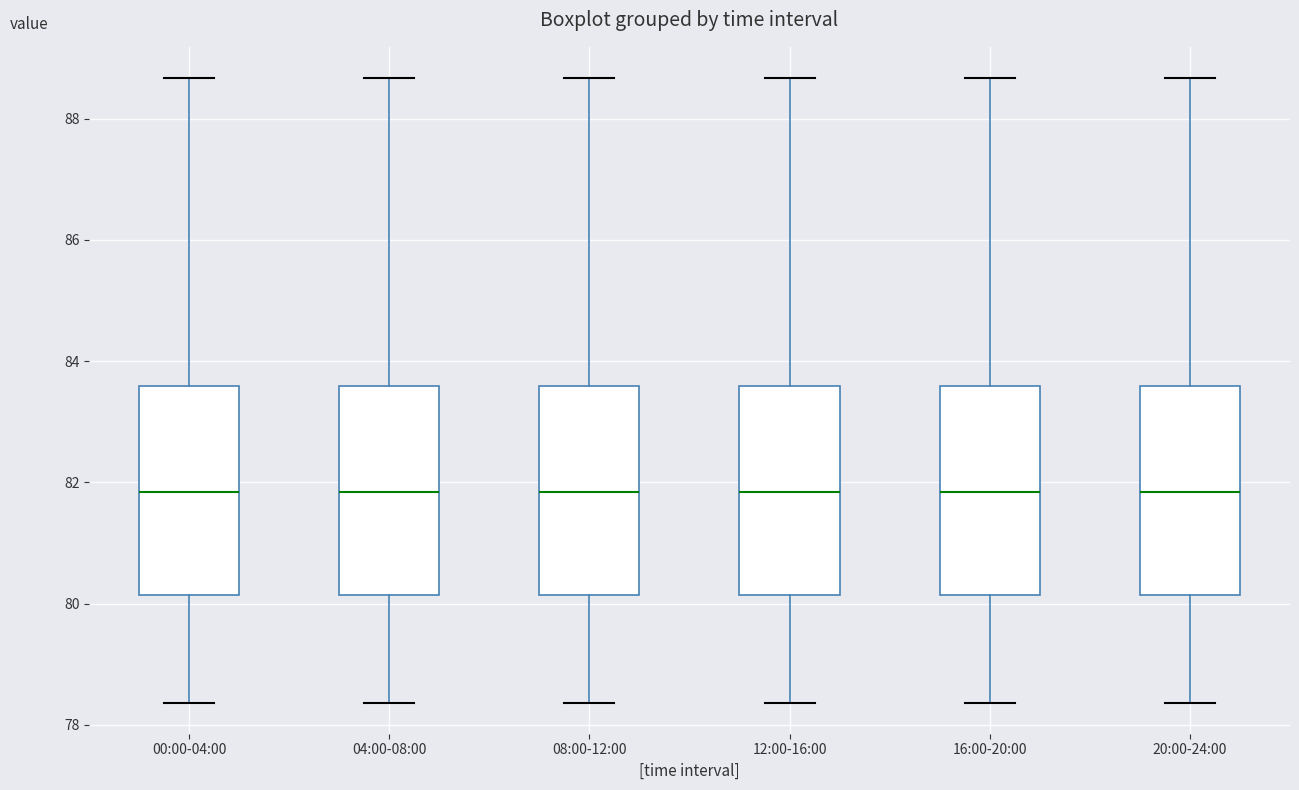

Reading left to right, read every box against the y-axis: the position of its median line, the range the box covers, and the ends of its whiskers. The values are not printed on the chart, so give them approximately, as read against the axis.

00:00-04:00: median 81.8, box 80.2 to 83.6, whiskers 78.4 to 88.6
04:00-08:00: median 81.8, box 80.2 to 83.6, whiskers 78.4 to 88.6
08:00-12:00: median 81.8, box 80.2 to 83.6, whiskers 78.4 to 88.6
12:00-16:00: median 81.8, box 80.2 to 83.6, whiskers 78.4 to 88.6
16:00-20:00: median 81.8, box 80.2 to 83.6, whiskers 78.4 to 88.6
20:00-24:00: median 81.8, box 80.2 to 83.6, whiskers 78.4 to 88.6